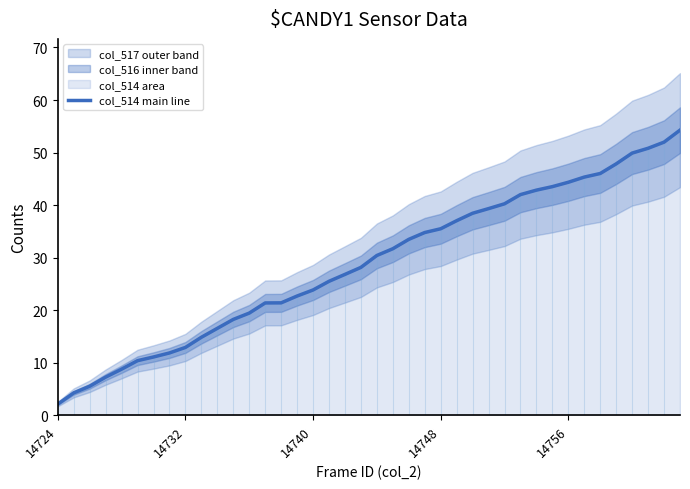

Is it true that the value at 14748 is 35.5?

True